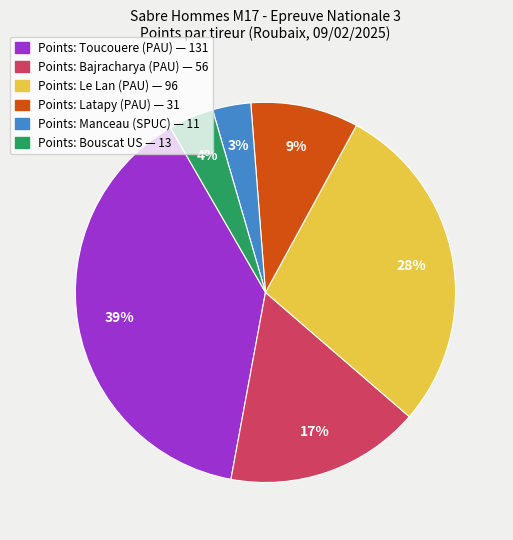

How many slices are in this pie chart?

6